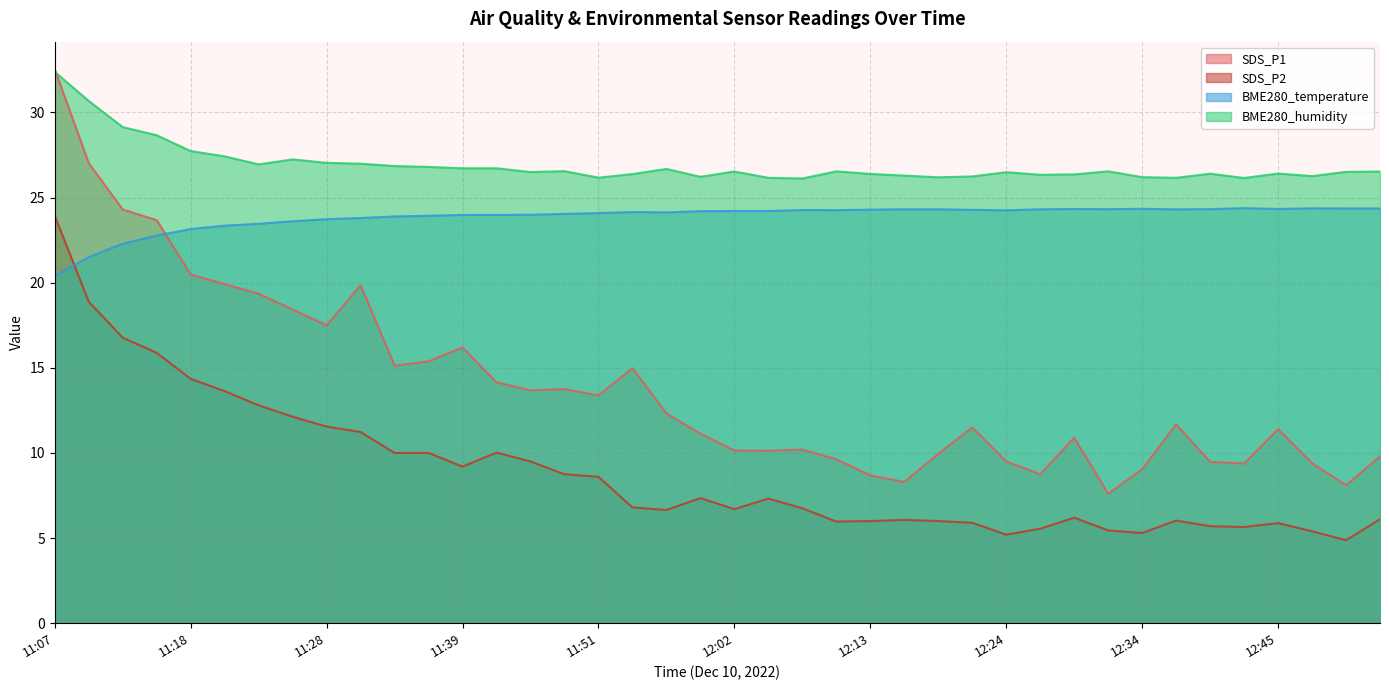

At 12:02, list the series in order from smallest to largest.

SDS_P2, SDS_P1, BME280_temperature, BME280_humidity